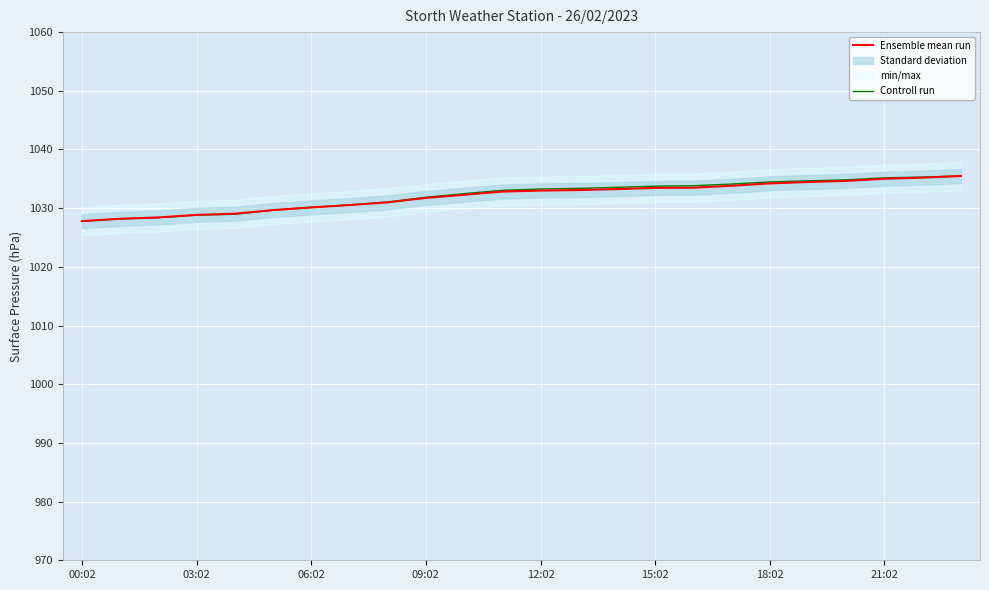

The value of Ensemble mean run at 22 is 1035.2. True or false?

True